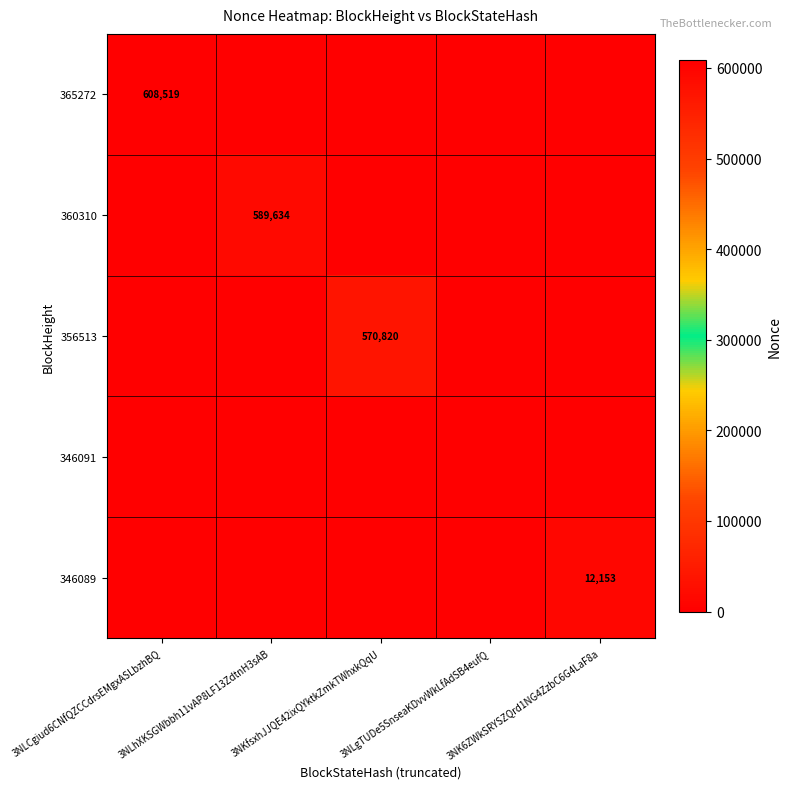

The 360310 series shows 234224 at 3NKfsxhJJQE42ixQYktkZmkTWhxkQqU. True or false?

False